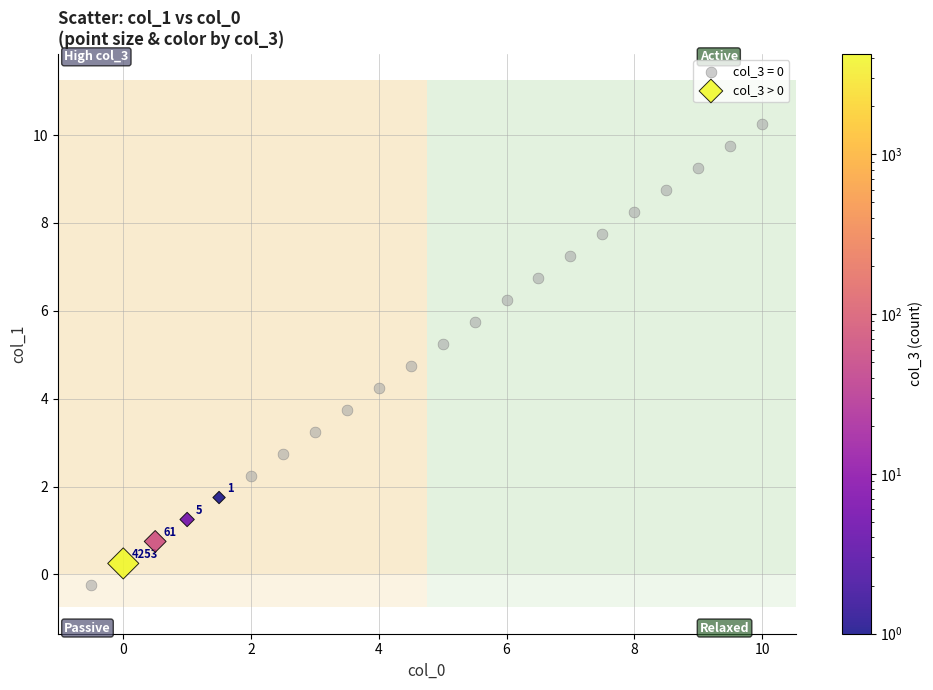

Which series contains the highest Y value?

col_3 = 0